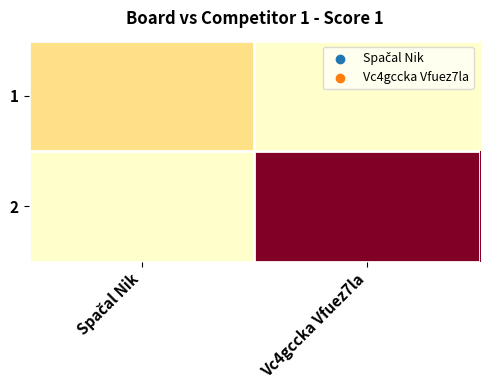

List the series in order of their overall mean, lowest first.

1, 2